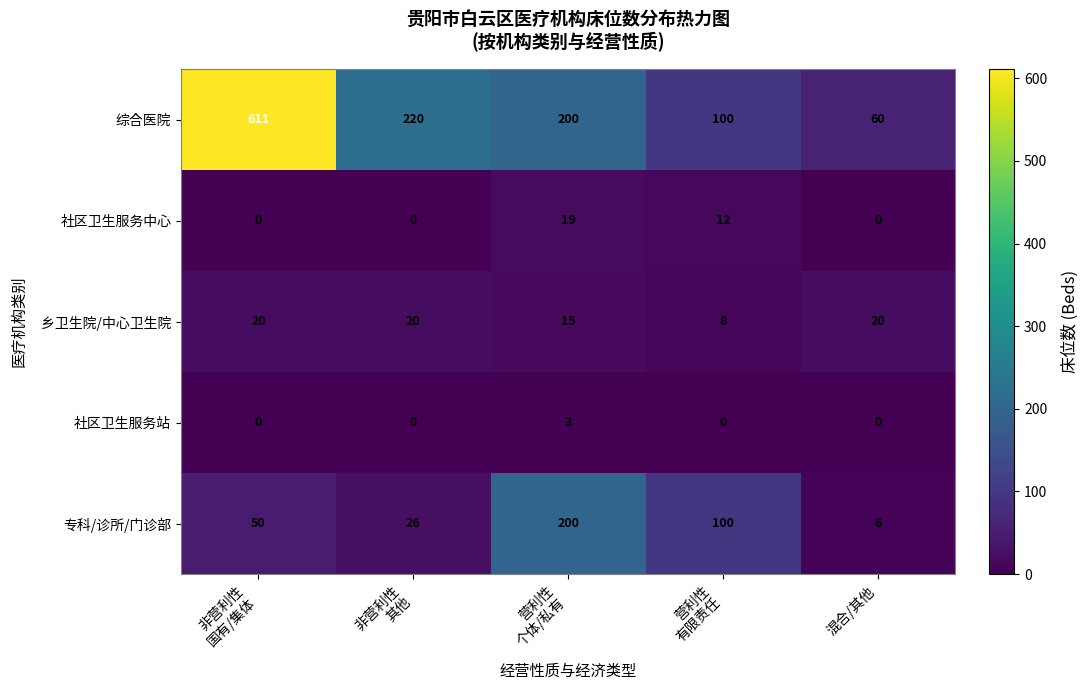

Which label corresponds to the largest value in the chart?

非营利性
国有/集体